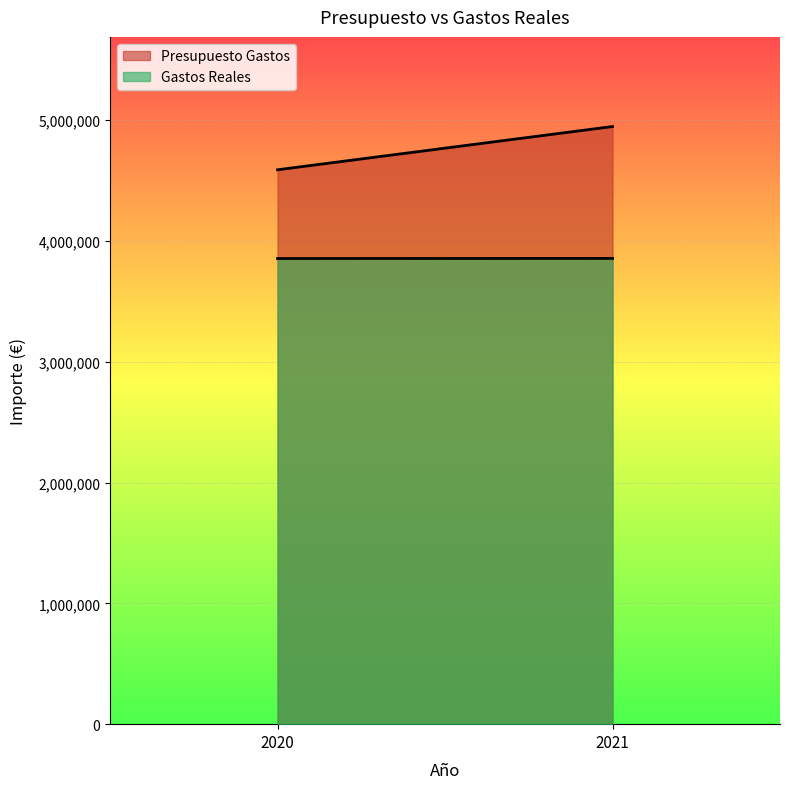

Which label corresponds to the smallest value in the chart?

2020